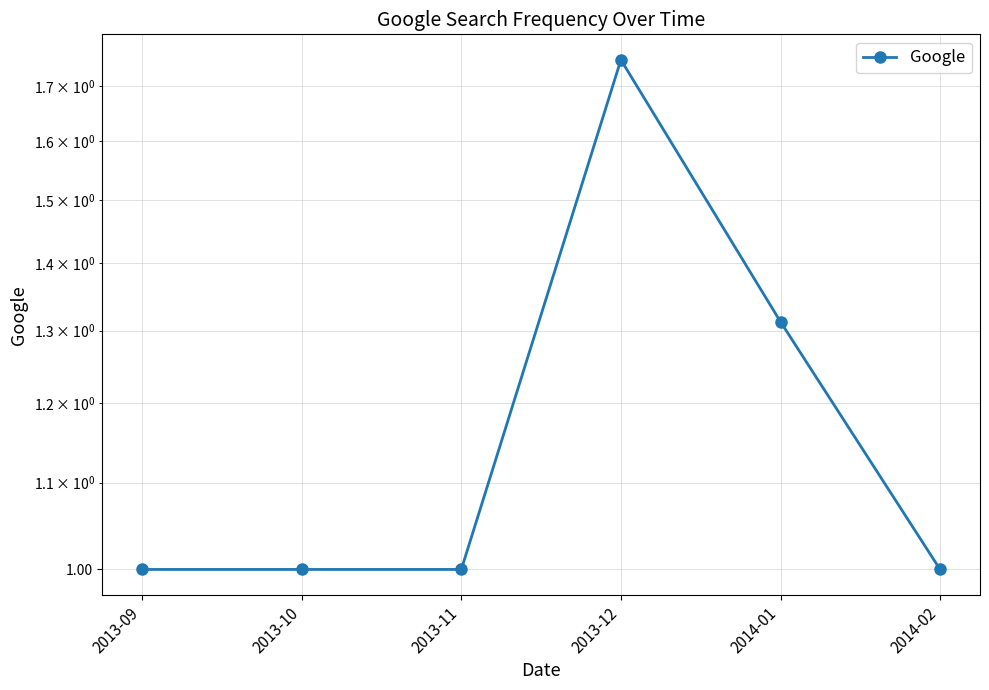

Which category has the lowest value across all series?

2013-09